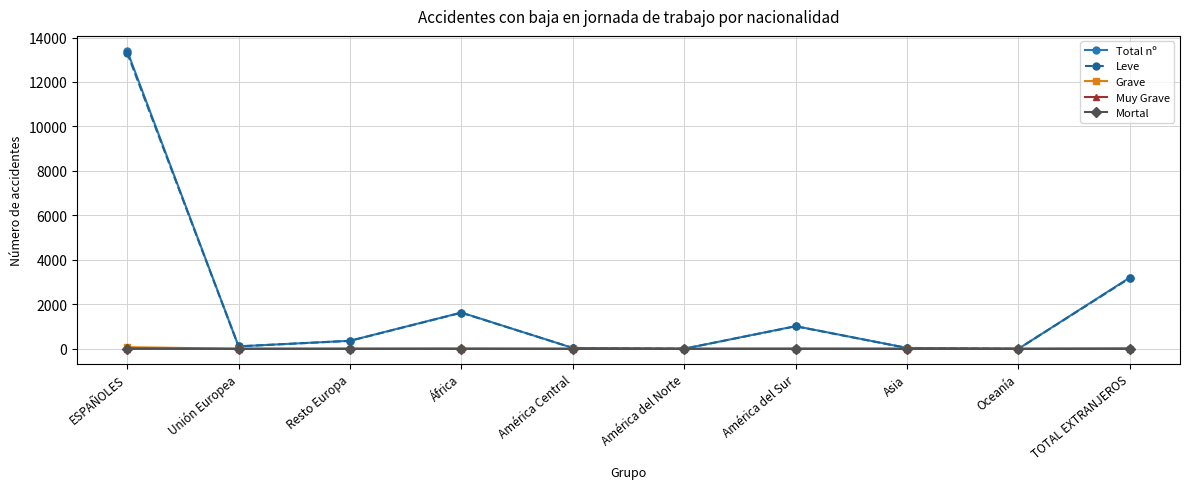

What is the difference between the second highest and minimum values in the Mortal series?

9